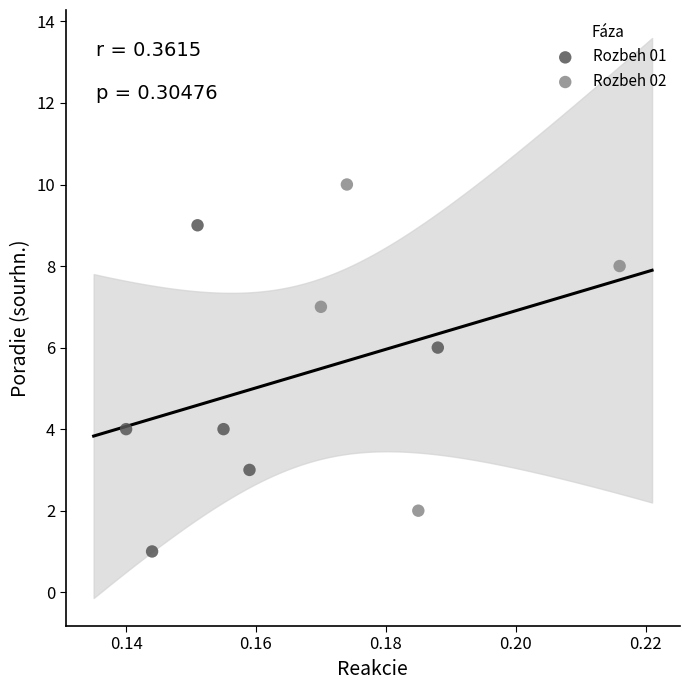

Which series reaches the maximum Y coordinate?

Rozbeh 02